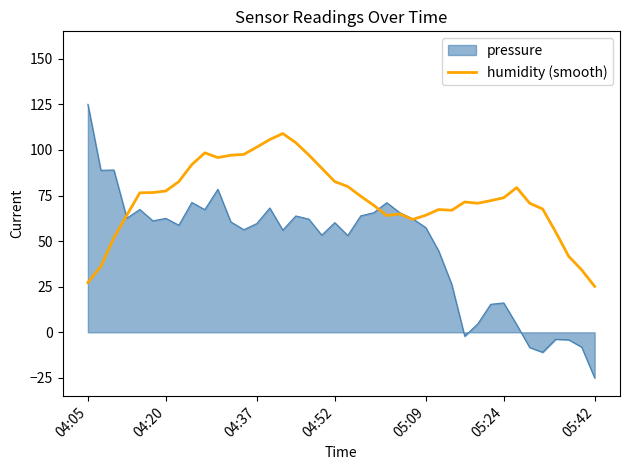

What is the lowest value of the humidity (smooth) series?

25.2